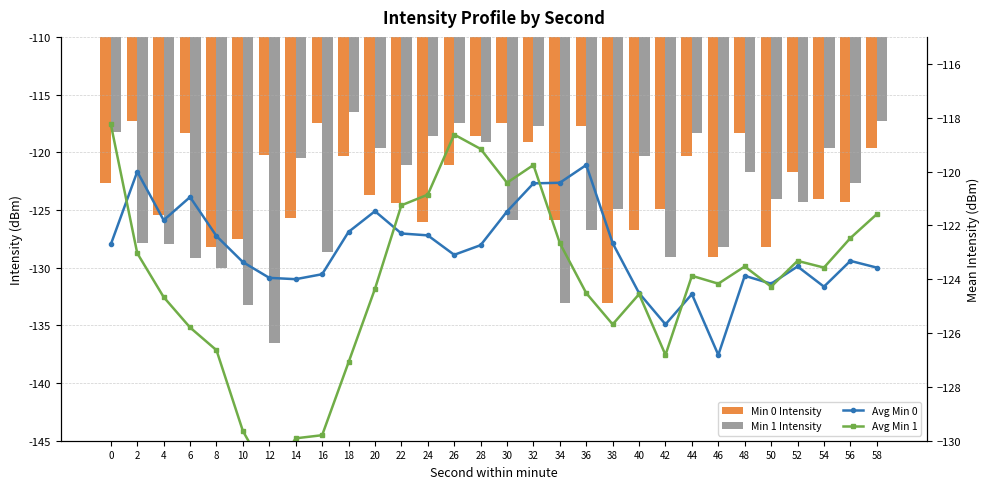

How many data points in Avg Min 0 are above -122?

8